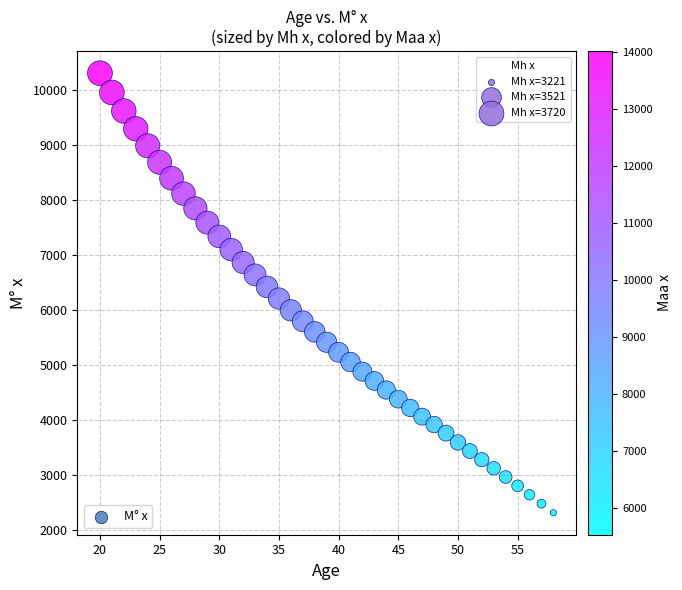

What is the range of X values (max minus min)?

38.0